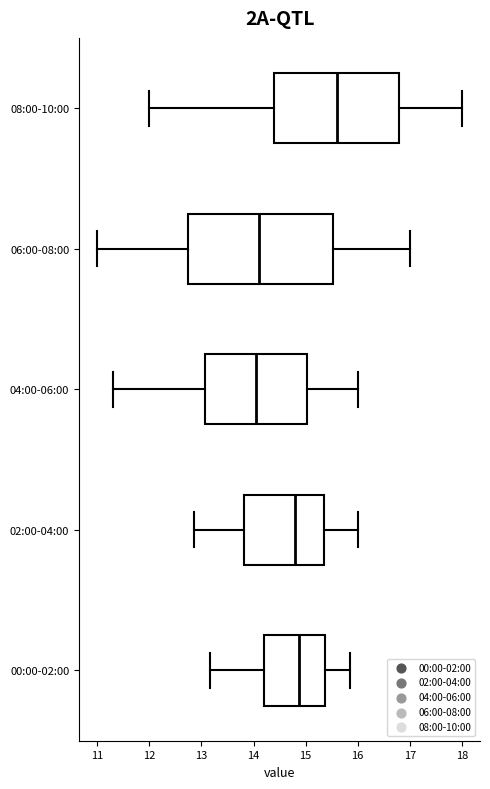

Reading bottom to top, transcribe this box plot: for each box, give where its median line is, the range the box spans, and where its two whiskers end, as read against the x-axis. The values are not printed on the chart, so give them approximately, as read against the axis.

00:00-02:00: median 14.9, box 14.2 to 15.4, whiskers 13.2 to 15.9
02:00-04:00: median 14.8, box 13.8 to 15.4, whiskers 12.9 to 16.0
04:00-06:00: median 14.1, box 13.1 to 15.0, whiskers 11.3 to 16.0
06:00-08:00: median 14.1, box 12.8 to 15.5, whiskers 11.0 to 17.0
08:00-10:00: median 15.6, box 14.4 to 16.8, whiskers 12.0 to 18.0